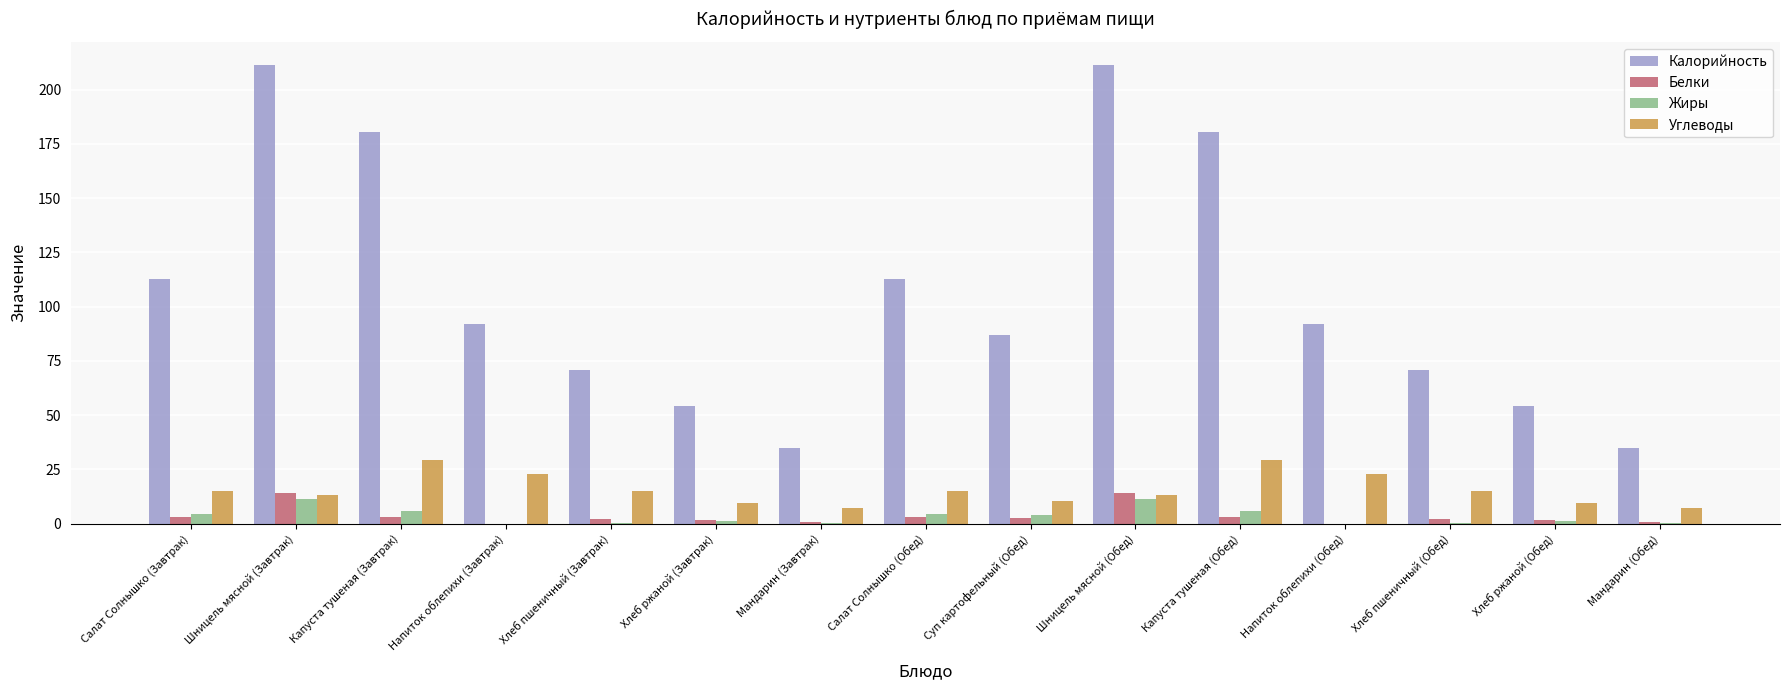

What is the maximum value for Белки?

14.2